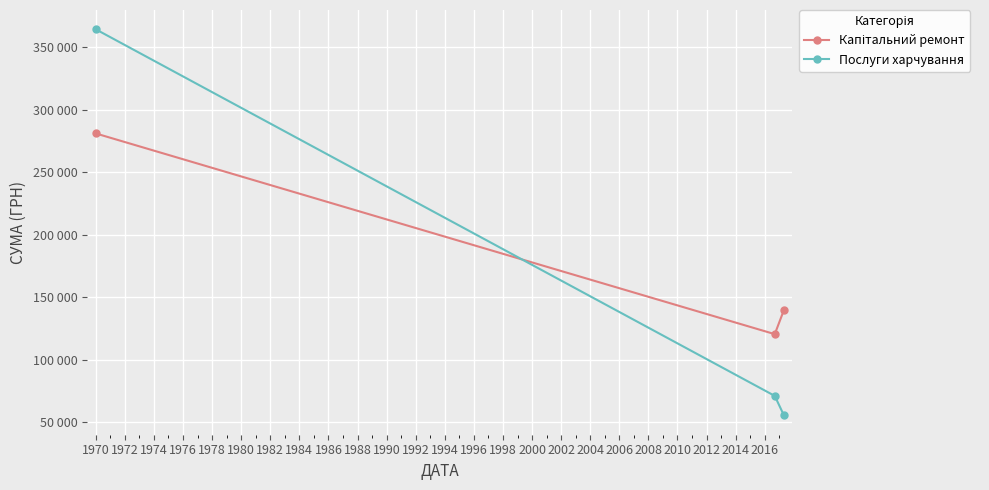

Is this an area chart (filled region under the line)?

No